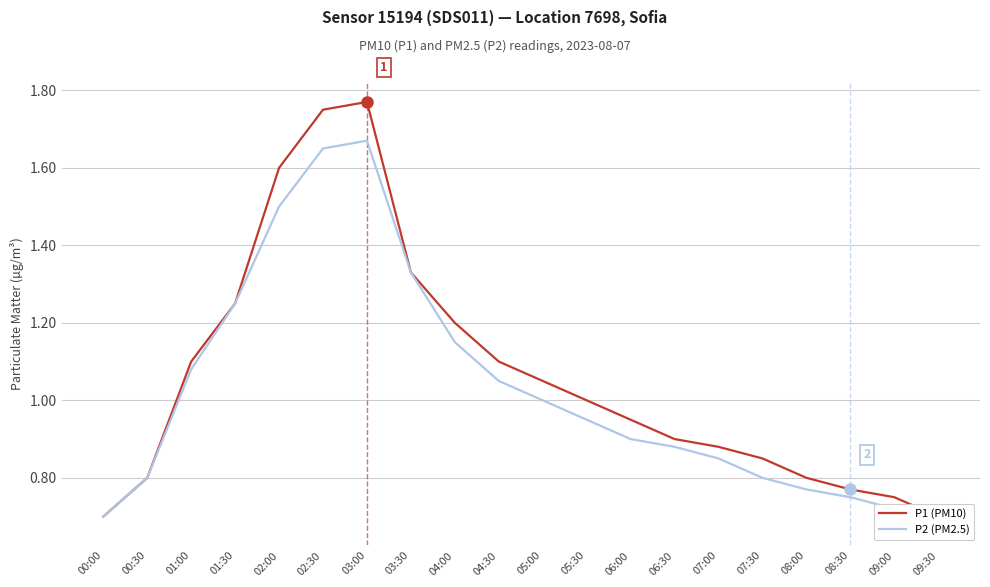

Reading right to left, what are all the values shown in this chart?

P1 (PM10): 09:30=0.7	09:00=0.8	08:30=0.8	08:00=0.8	07:30=0.8	07:00=0.9	06:30=0.9	06:00=0.9	05:30=1.0	05:00=1.1	04:30=1.1	04:00=1.2	03:30=1.3	03:00=1.8	02:30=1.8	02:00=1.6	01:30=1.2	01:00=1.1	00:30=0.8	00:00=0.7
P2 (PM2.5): 09:30=0.7	09:00=0.7	08:30=0.8	08:00=0.8	07:30=0.8	07:00=0.8	06:30=0.9	06:00=0.9	05:30=0.9	05:00=1.0	04:30=1.1	04:00=1.1	03:30=1.3	03:00=1.7	02:30=1.6	02:00=1.5	01:30=1.2	01:00=1.1	00:30=0.8	00:00=0.7